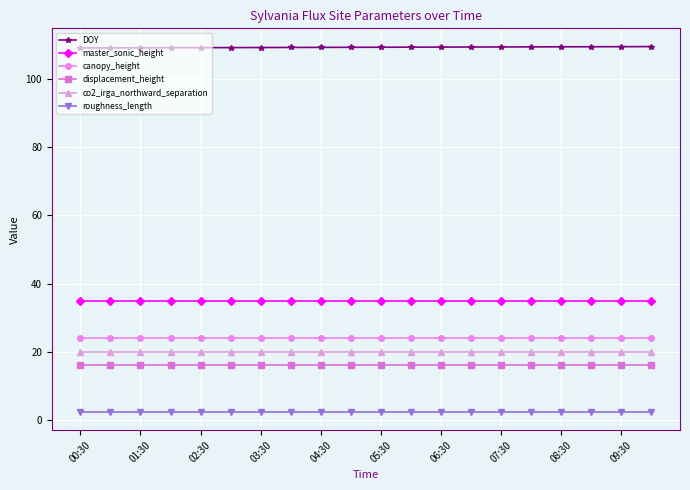

What is the average value of the master_sonic_height series?

35.0